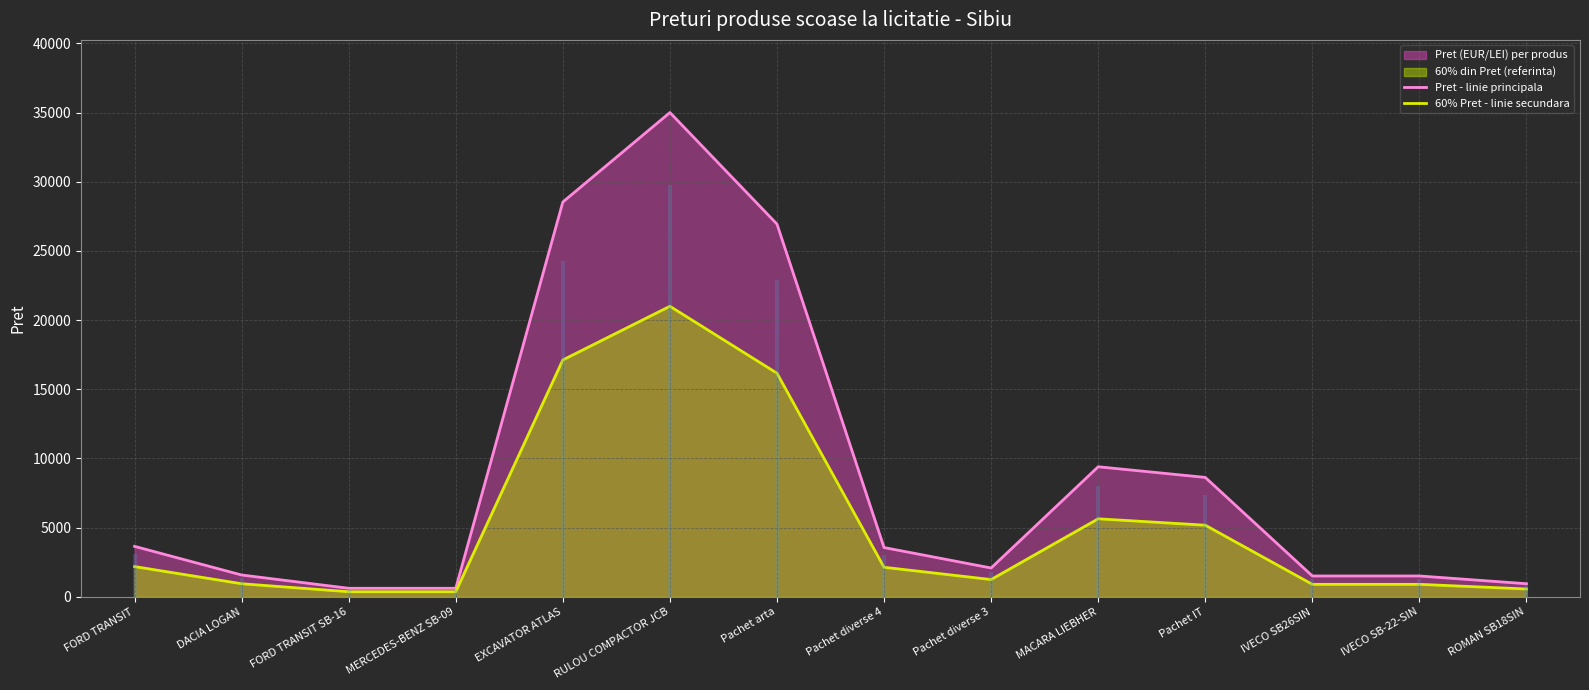

What is the average value of the 60% Pret - linie secundara series?

5339.9